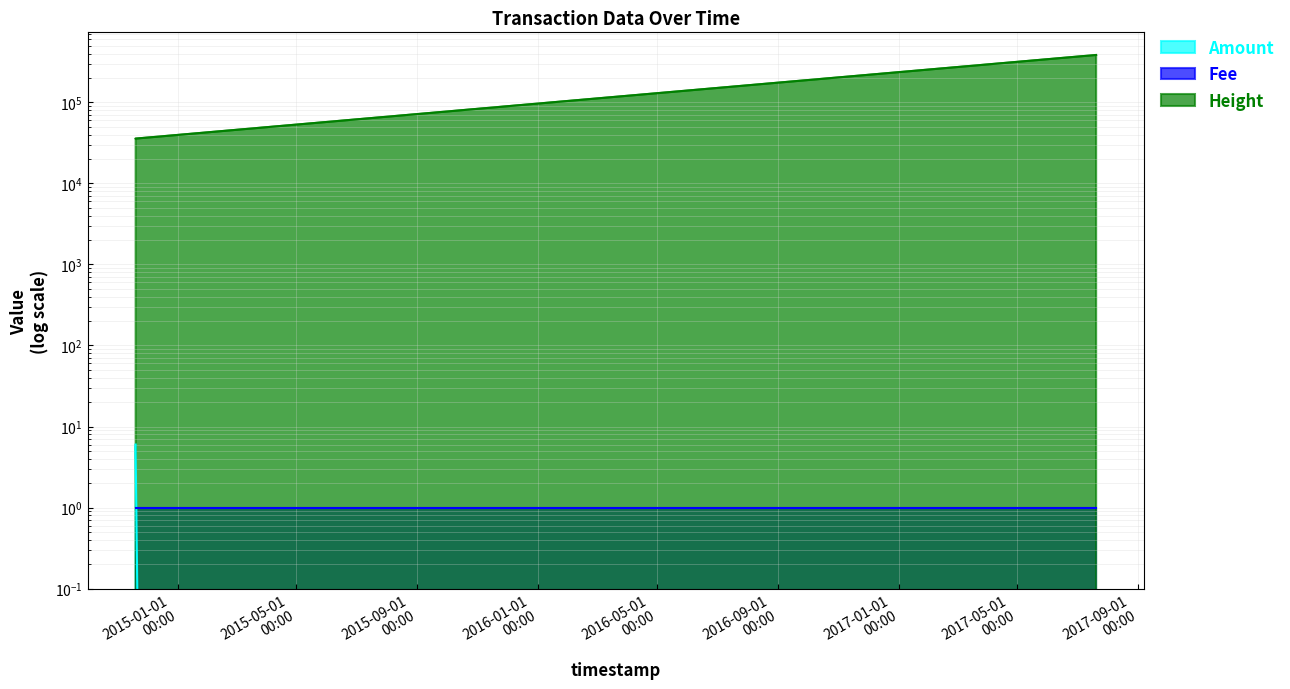

What is the label of the 3rd point from the right?

2014-11-19 06:34:31